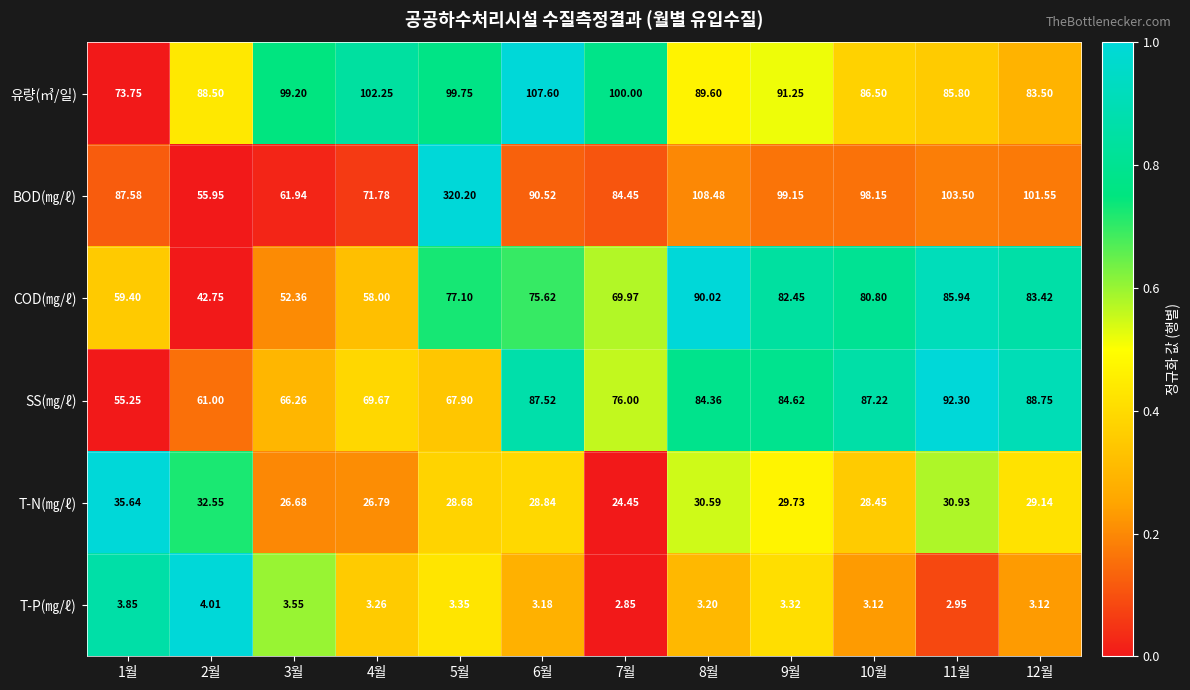

How many data points in T-N(㎎/ℓ) are less than 29?

6